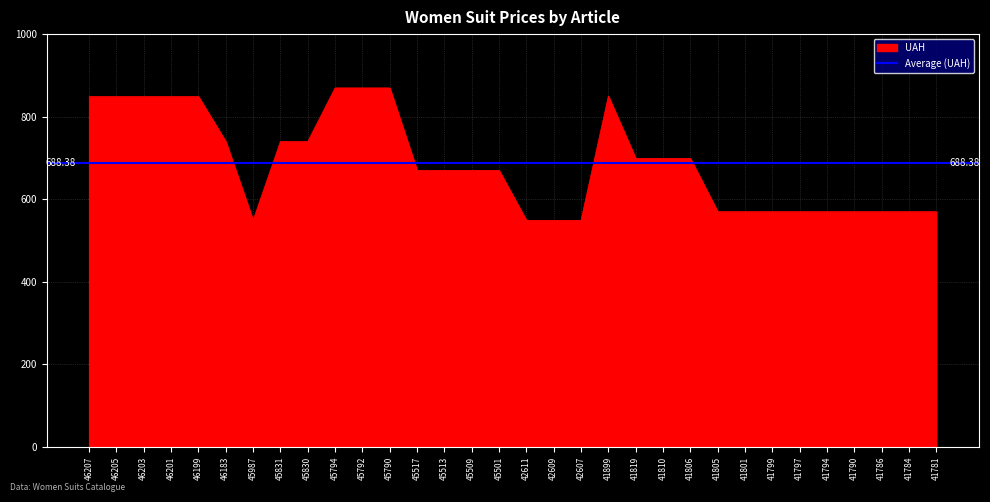

How many lines are shown in the chart?

1